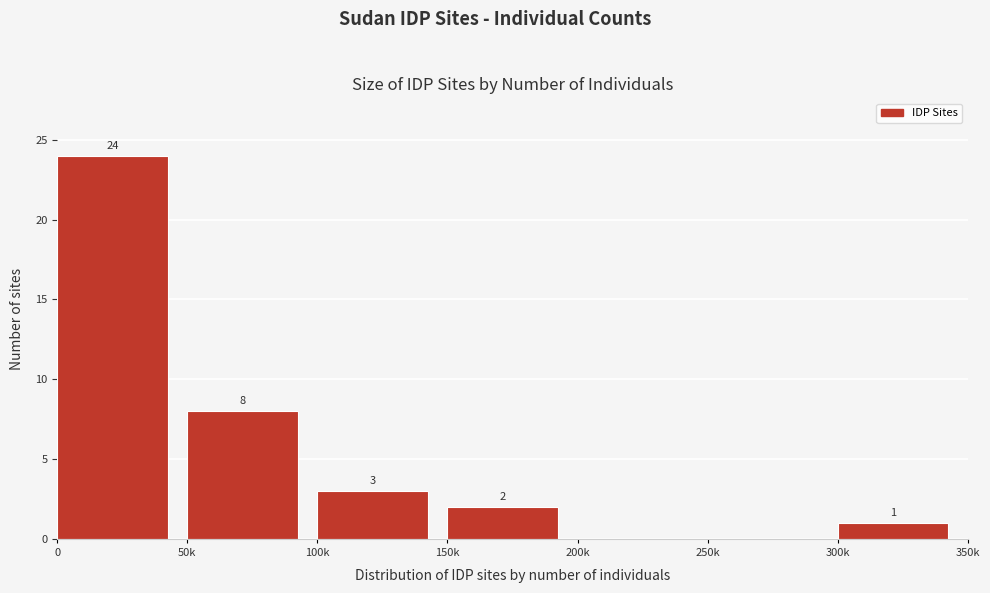

Reading right to left, what are all the values shown in this chart?

300k=1	250k=0	200k=0	150k=2	100k=3	50k=8	0=24